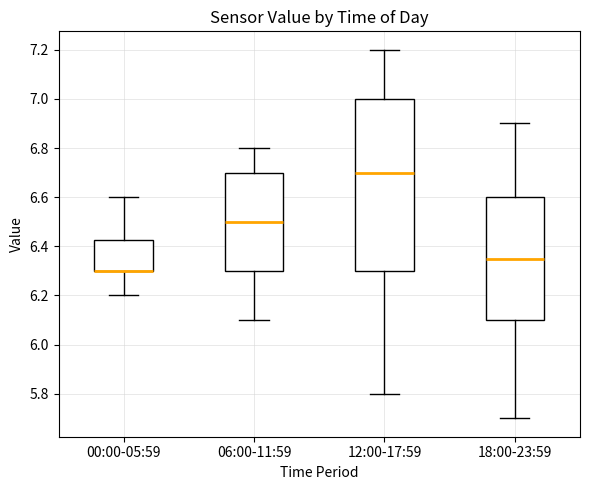

Where does the lower whisker of the box for 12:00-17:59 end on the y-axis? The values are not printed on the chart, so give them approximately, as read against the axis.

5.80